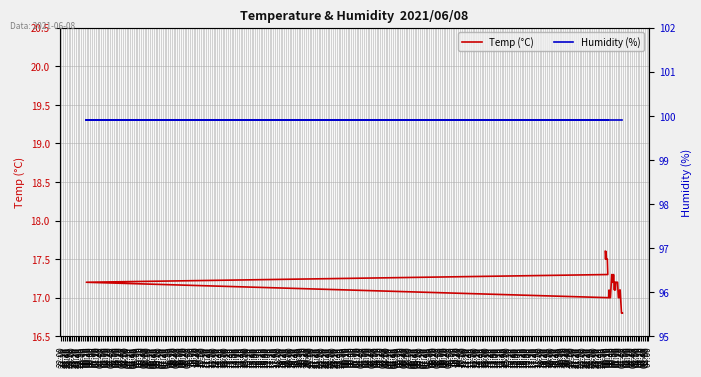

What is the average value of the Humidity (%) series?

99.9